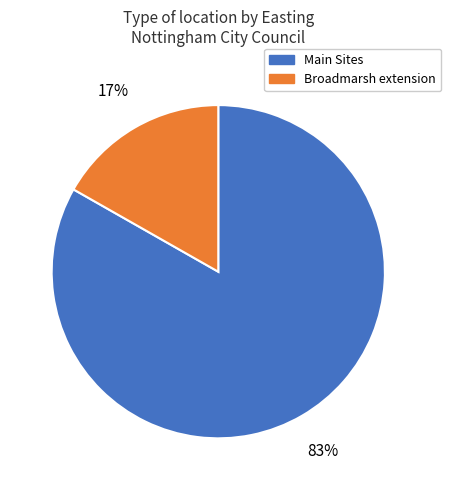

How many segments does this pie chart have?

2